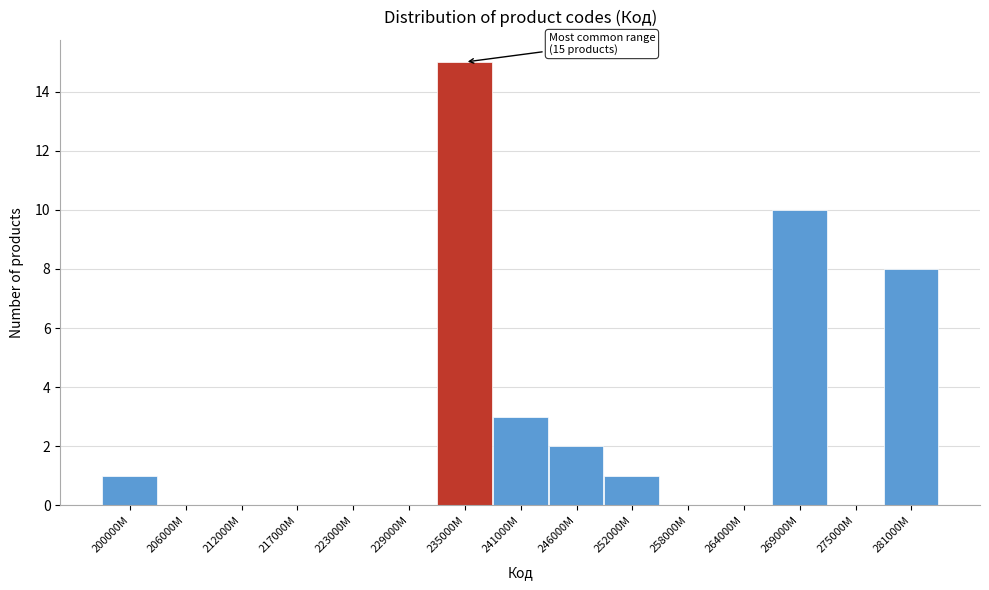

Reading left to right, list all the values displayed in this chart.

200000M=1	206000M=0	212000M=0	217000M=0	223000M=0	229000M=0	235000M=15	241000M=3	246000M=2	252000M=1	258000M=0	264000M=0	269000M=10	275000M=0	281000M=8